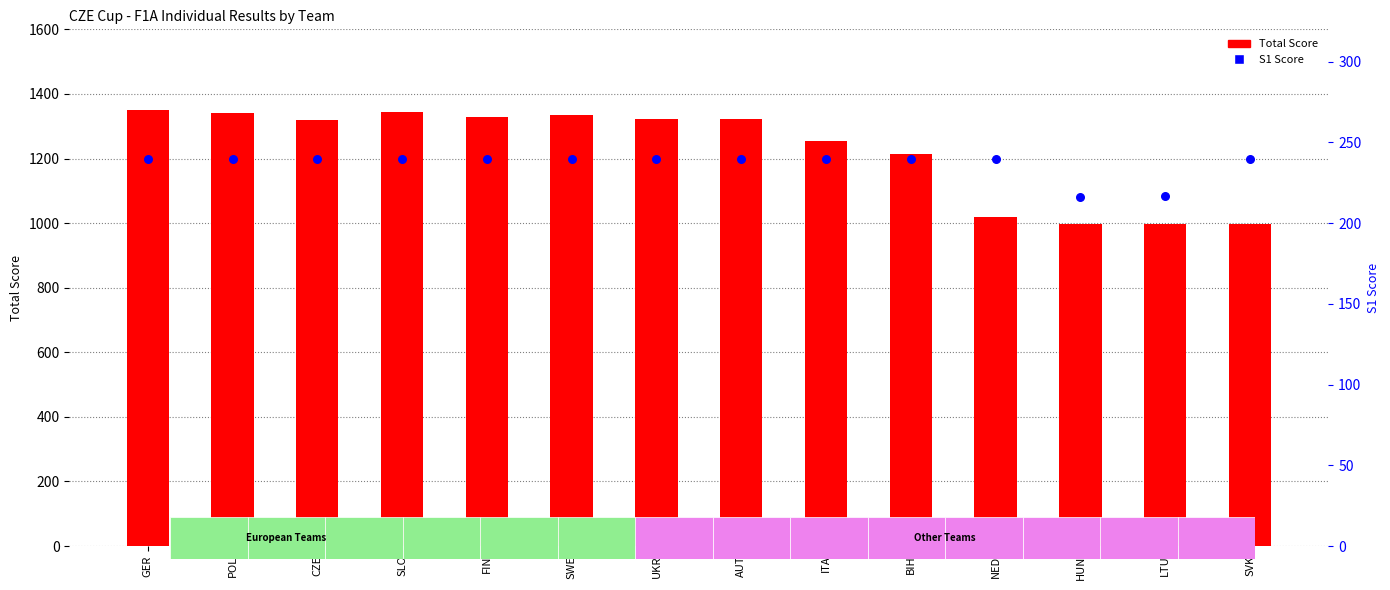

At which category is the sum across all series the highest?

GER